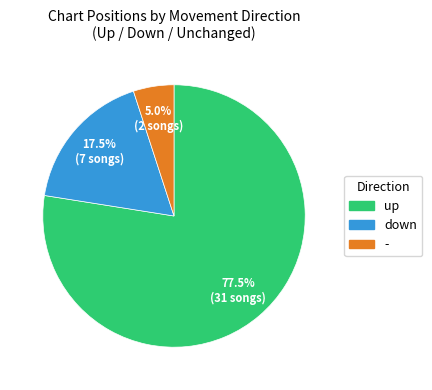

Does any single category account for the majority?

Yes